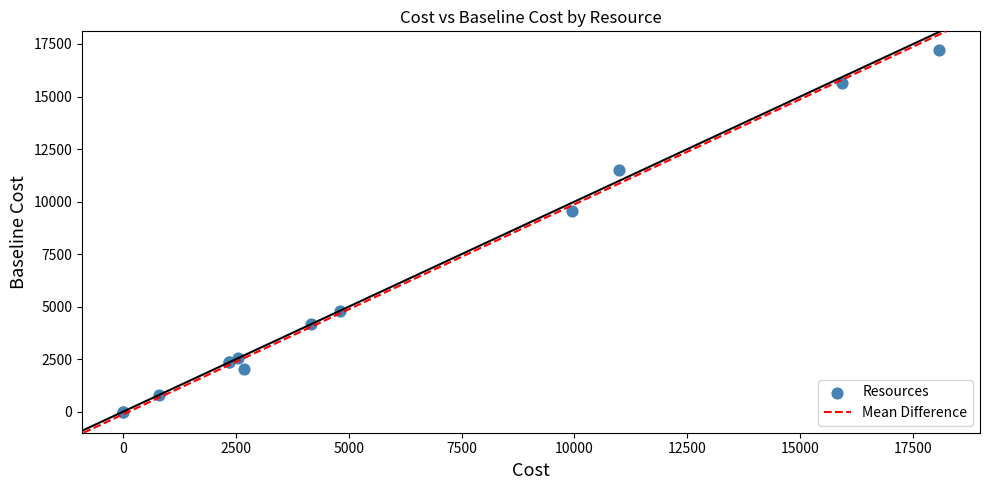

What Y value in the scatter plot is closest to 8617?

9544.0